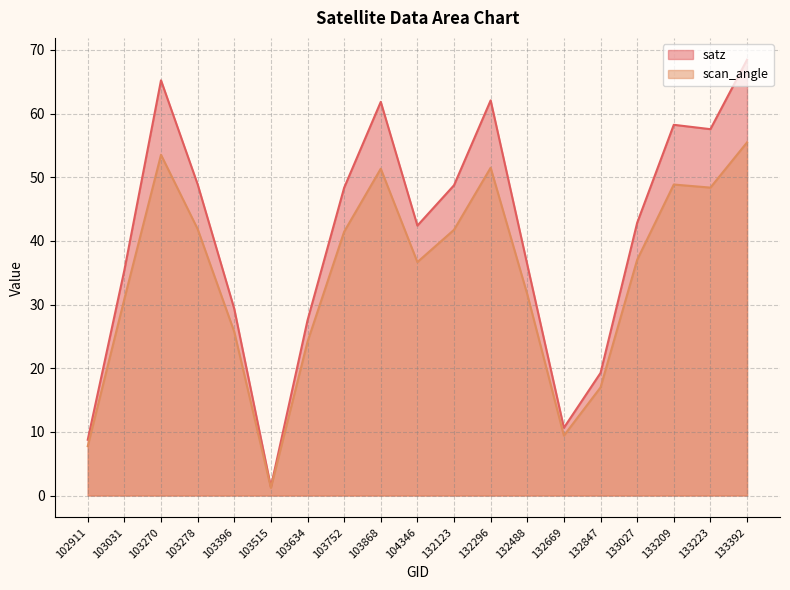

What is the difference between the maximum and second lowest values in the scan_angle series?

47.7